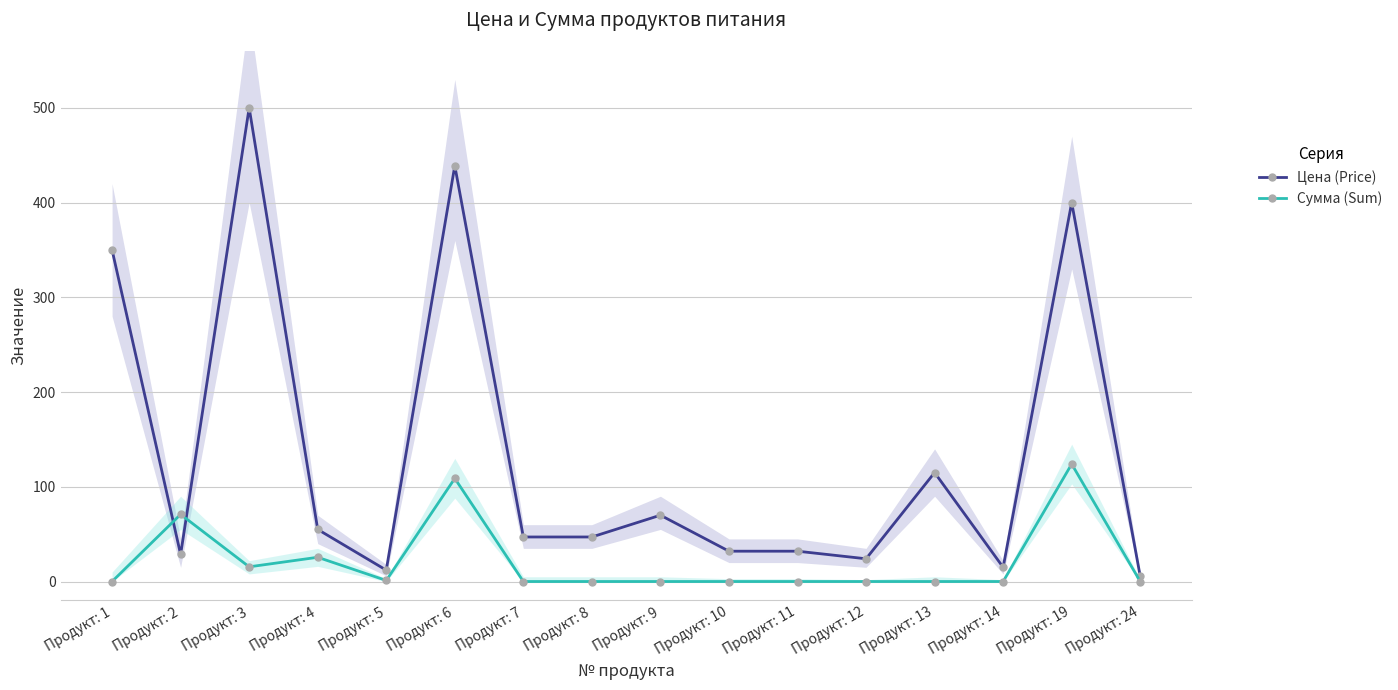

What is the difference between the second highest and second lowest values in the Цена (Price) series?

426.9